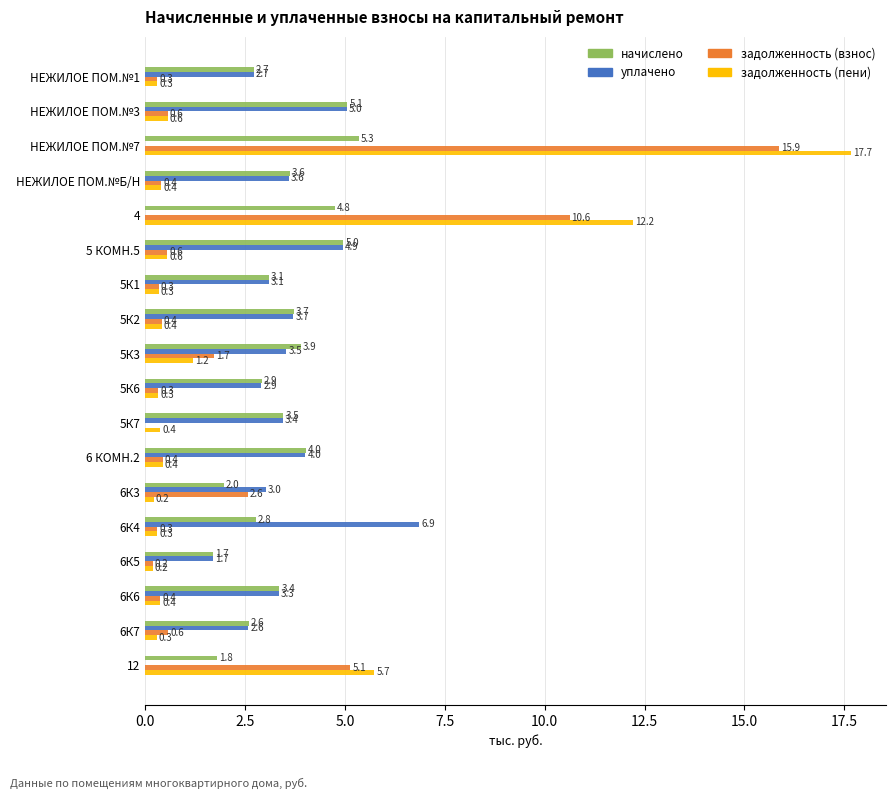

At which category is the sum across all series the highest?

НЕЖИЛОЕ ПОМ.№7